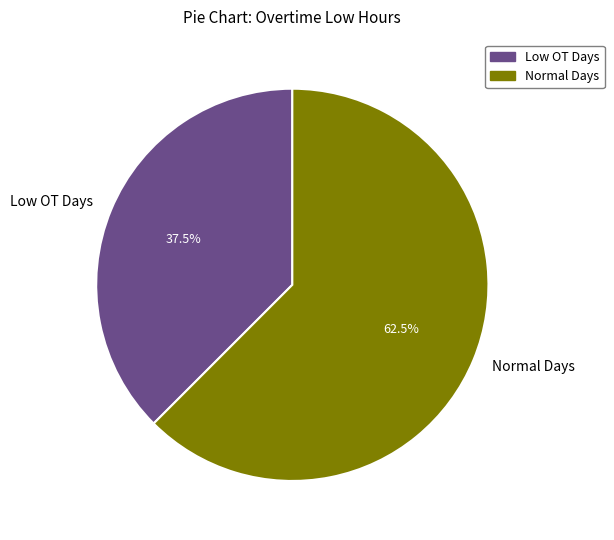

How many segments does this pie chart have?

2